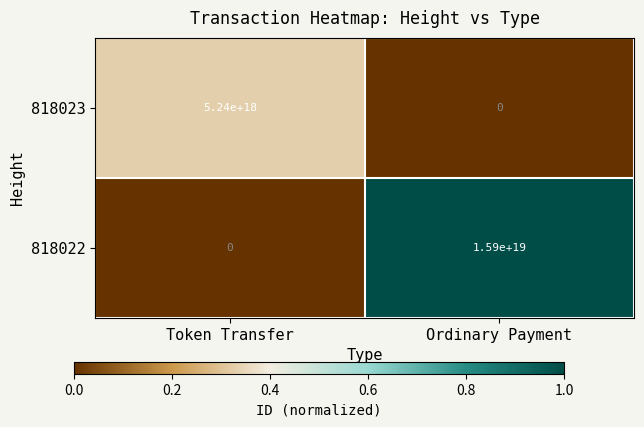

Which series has the largest total across all categories?

818022